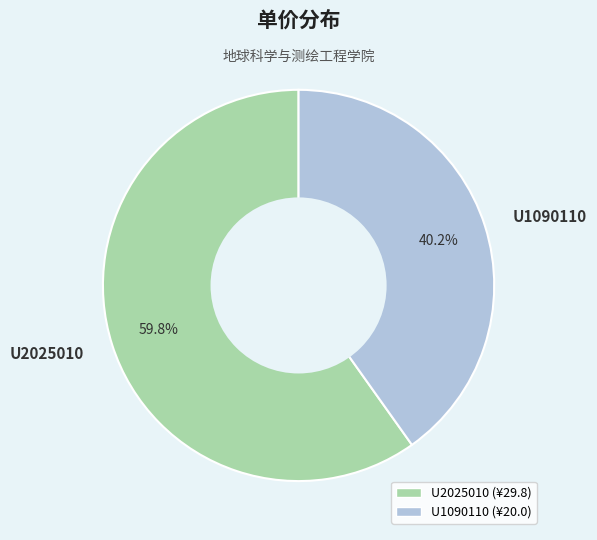

What percentage is the U2025010 slice, to the nearest percent?

60%